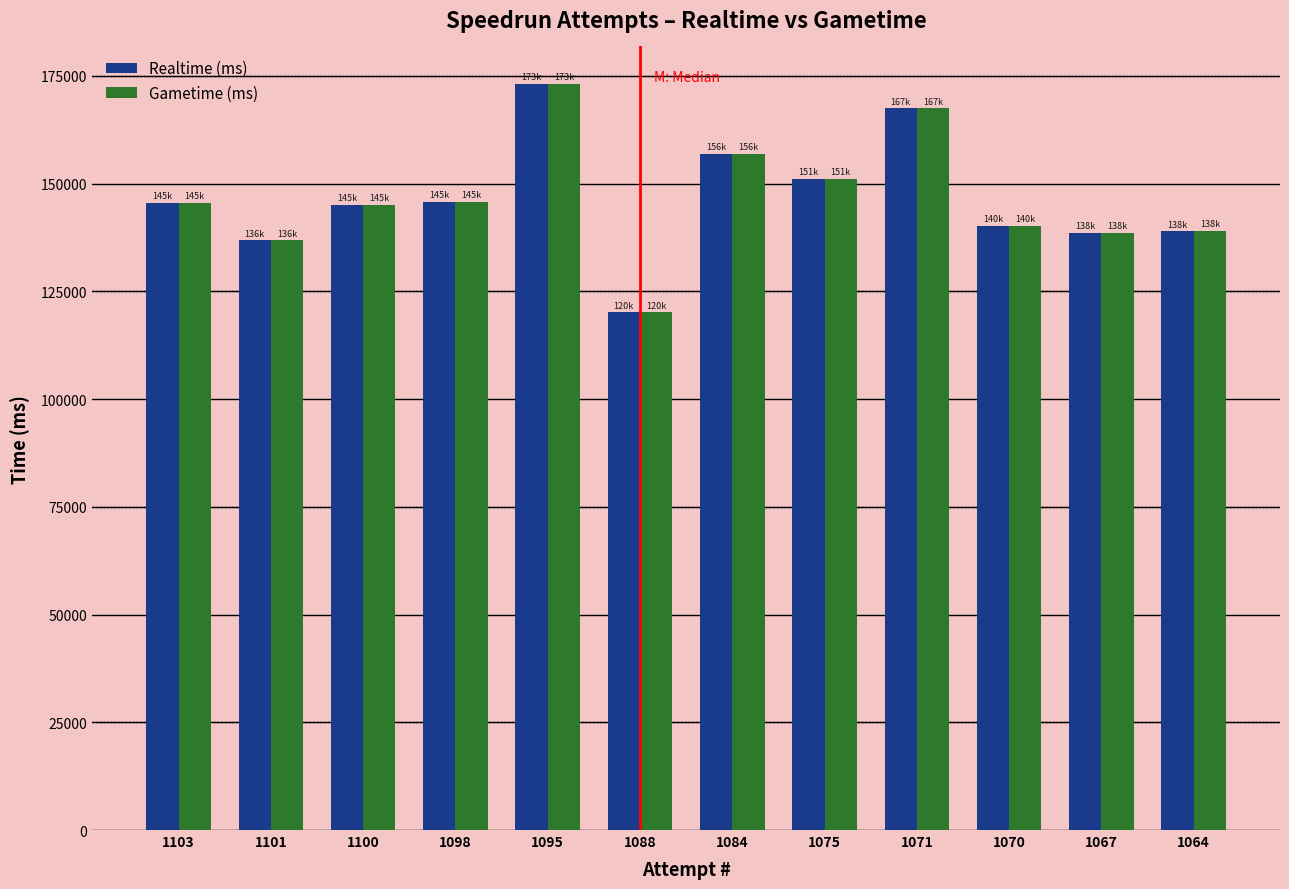

Which series has the largest range (max minus min)?

Gametime (ms)